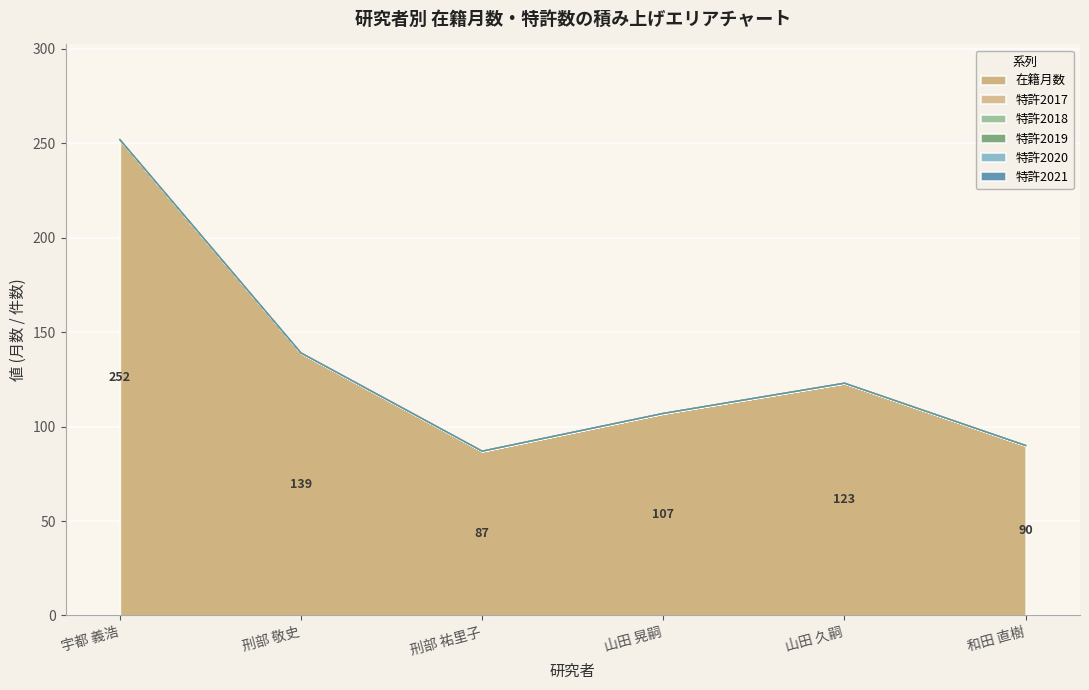

What is the spread (max minus min) of values at 刑部 祐里子?

87